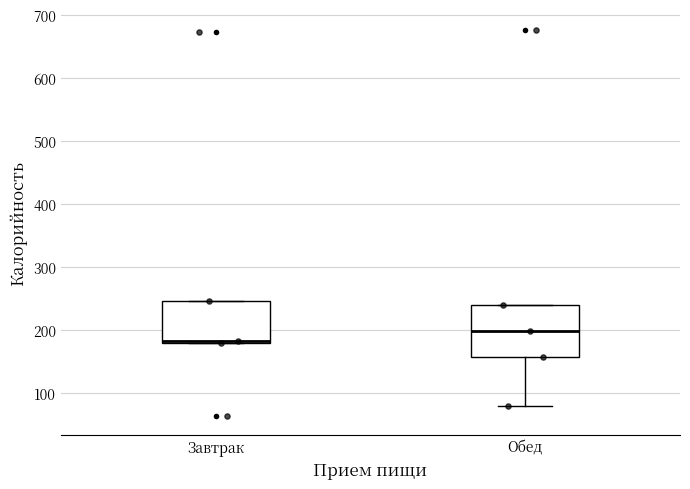

Reading left to right, transcribe this box plot: for each box, give where its median line is, the range the box spans, and where its two whiskers end, as read against the y-axis. The values are not printed on the chart, so give them approximately, as read against the axis.

Завтрак: median 180, box 180 to 250, whiskers 180 to 250
Обед: median 200, box 160 to 240, whiskers 80 to 240